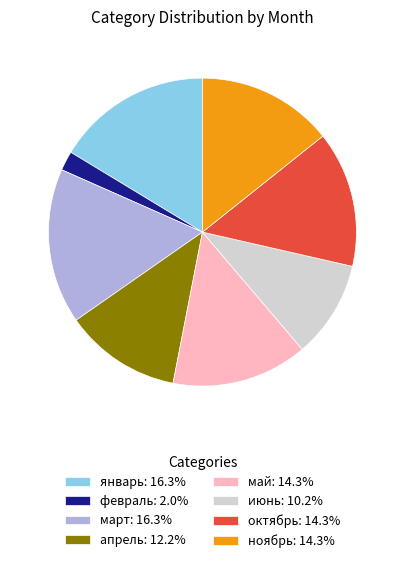

Is the sum of апрель: 12.2% and февраль: 2.0% greater than half?

No